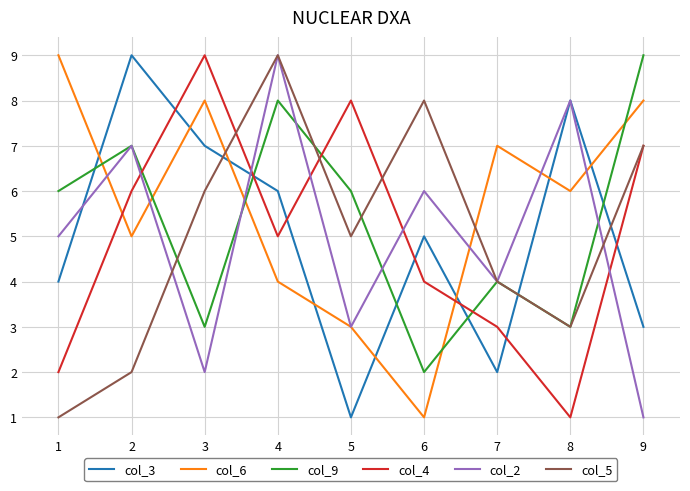

How many times do col_4 and col_3 cross each other?

7